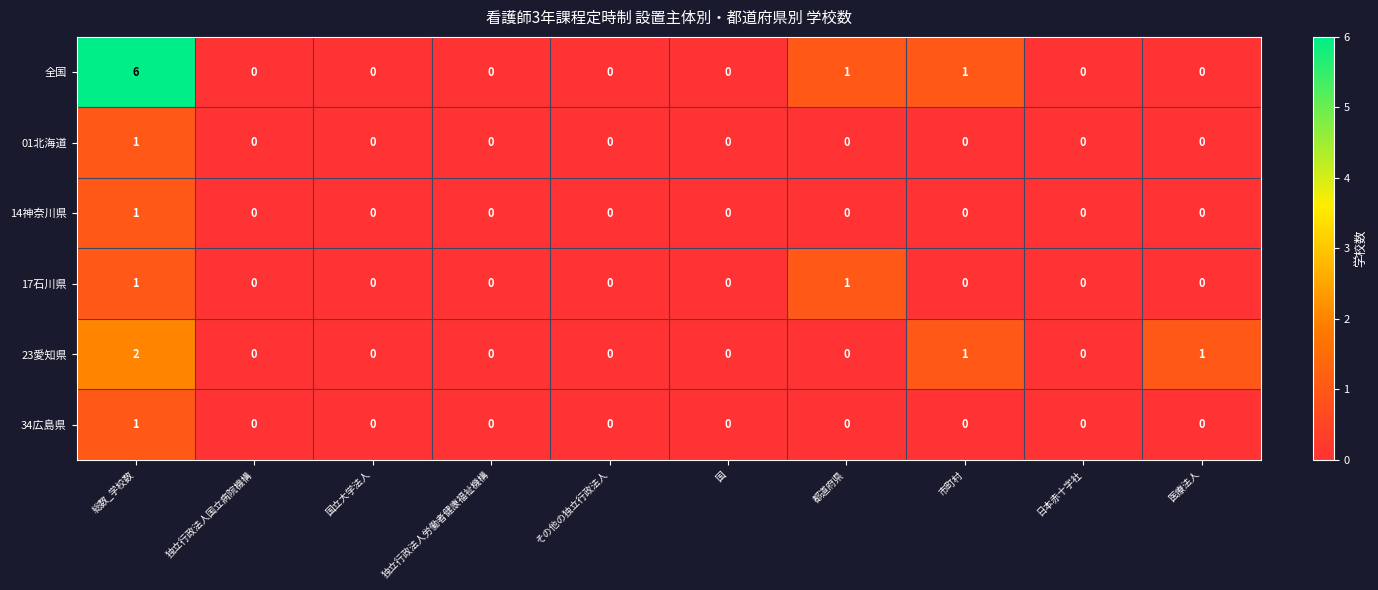

How many categories are shown in the chart?

10